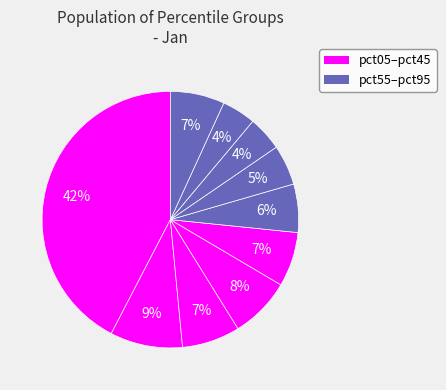

What is the smallest slice in the pie chart?

pct85